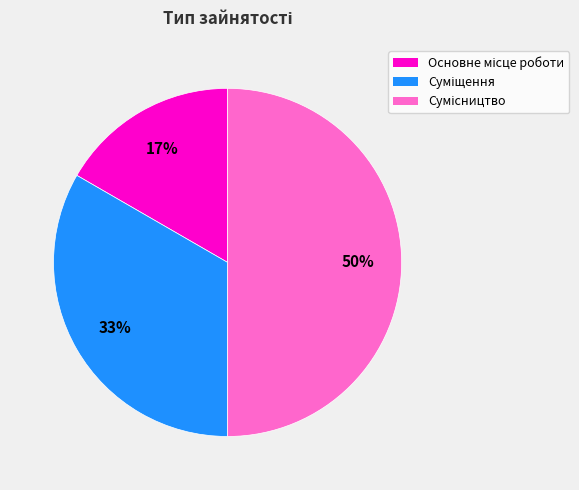

To the nearest percent, what is the average slice percentage?

33%